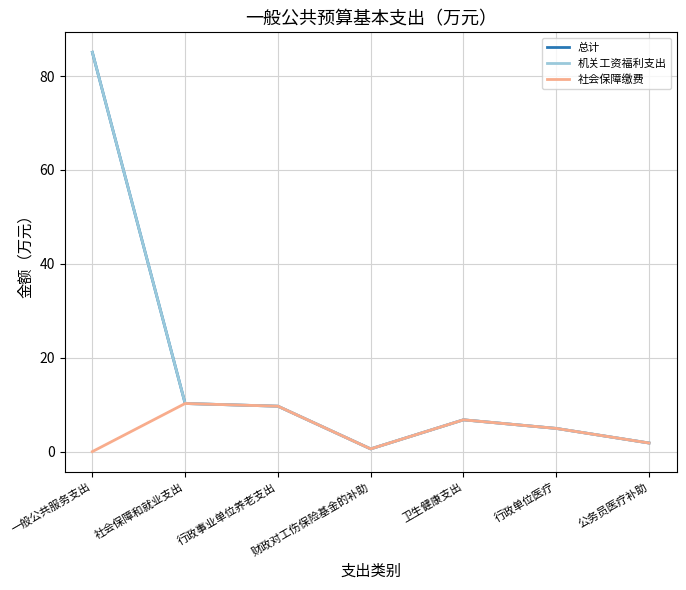

At which label does 社会保障缴费 first exceed 4?

社会保障和就业支出